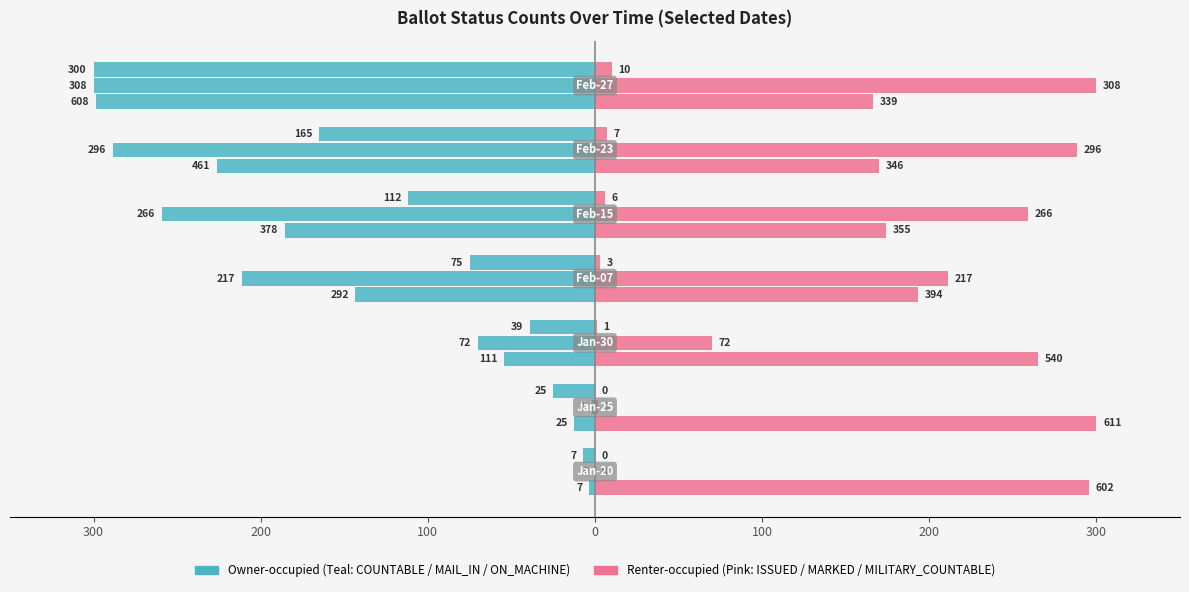

True or false: ISSUED has a value of 159.0 at 300.

False